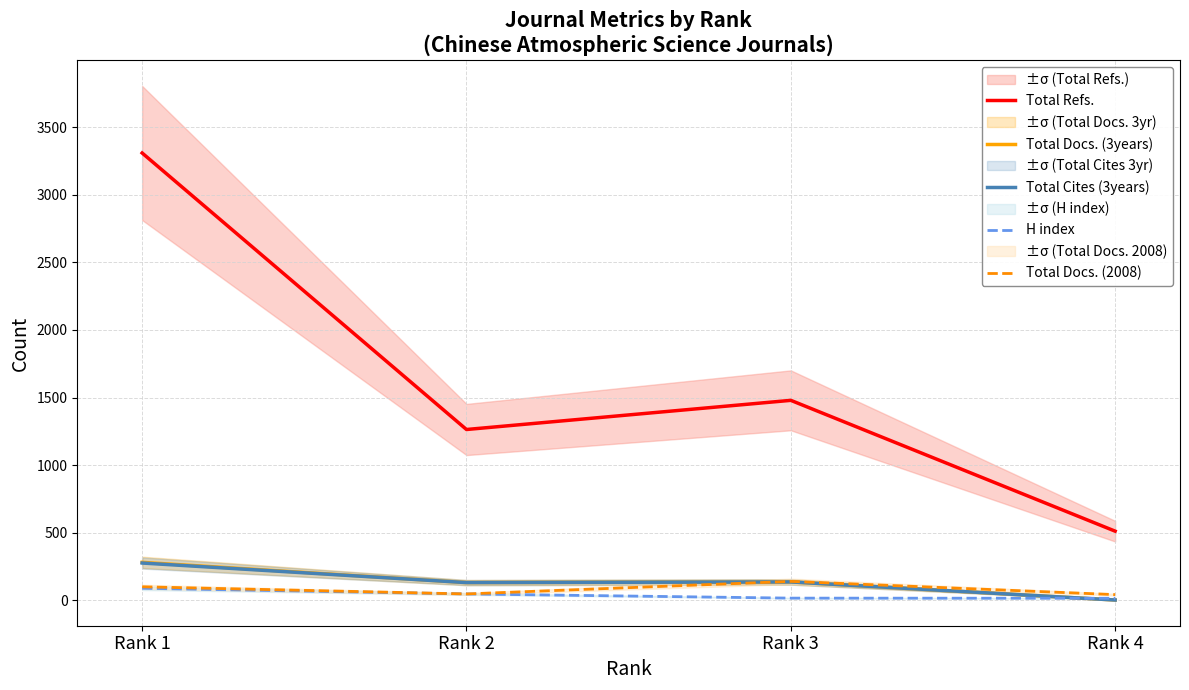

Reading left to right, what are all the values shown in this chart?

Total Refs.: 3311	1263	1479	510
Total Docs. (3years): 279	129	134	0
Total Cites (3years): 274	129	134	0
H index: 87	45	14	13
Total Docs. (2008): 98	45	138	40